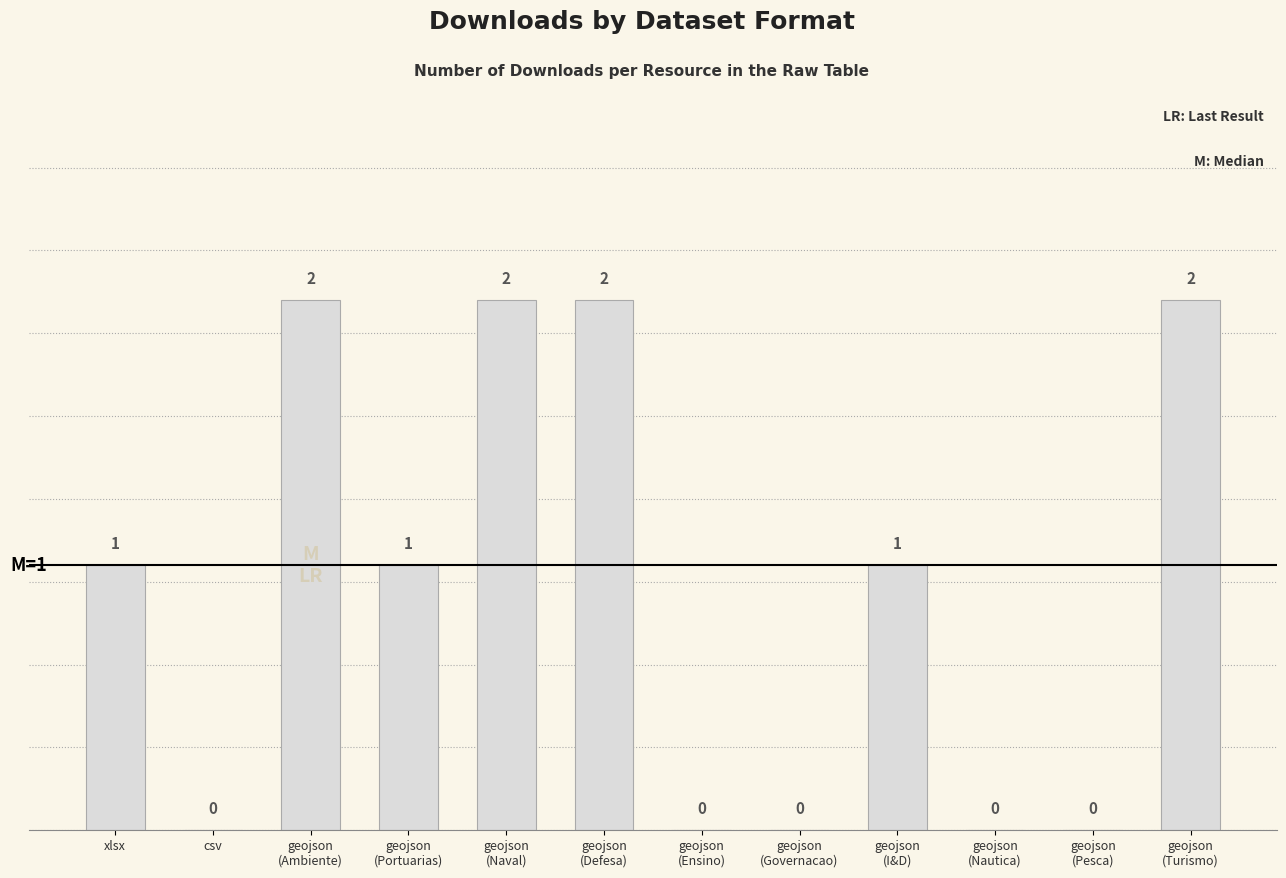

Is it true that the value at geojson
(Nautica) is -1?

False